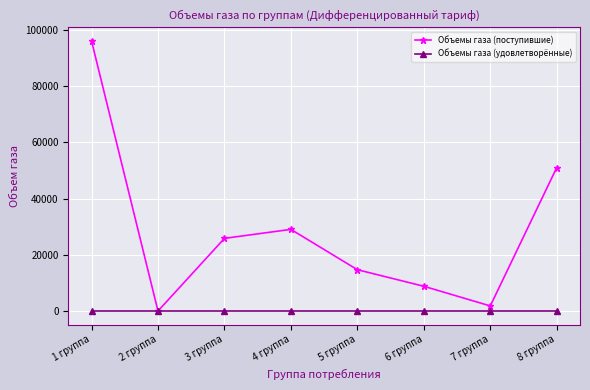

Which category has the highest value across all series?

1 группа